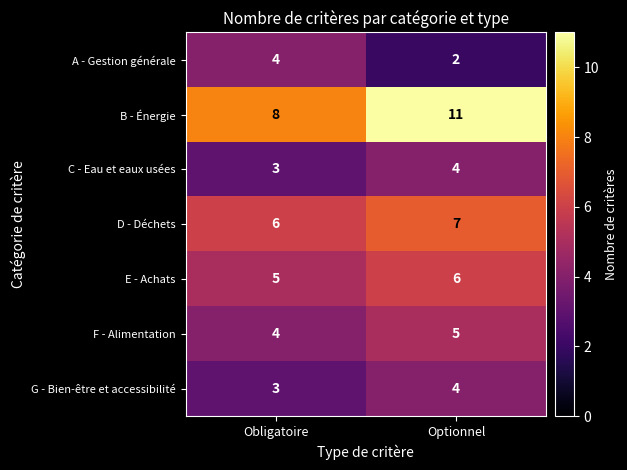

Read the E - Achats value at Optionnel.

6